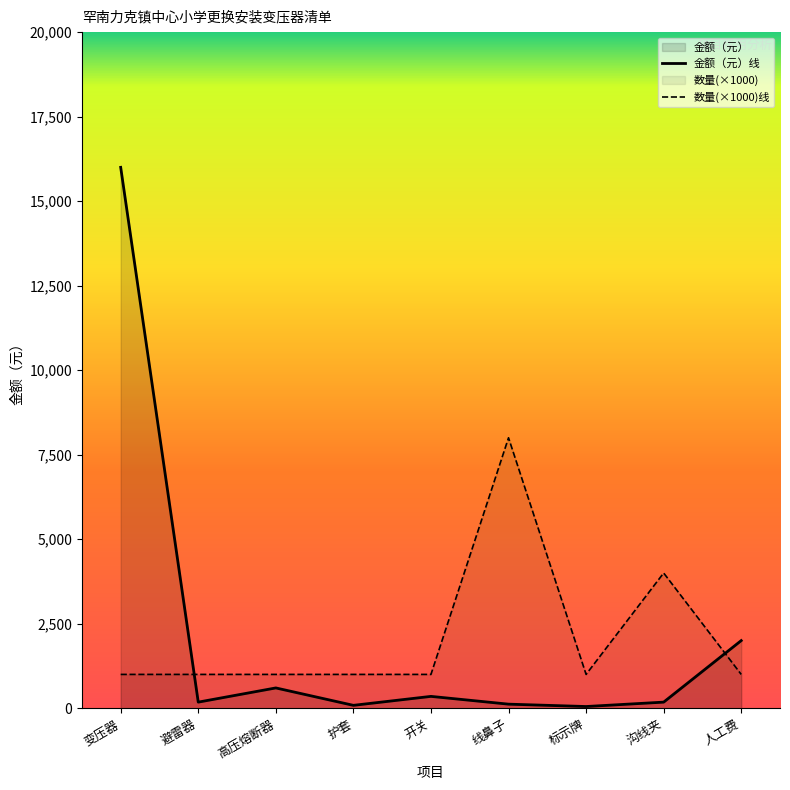

The value of 数量 at 变压器 is 534. True or false?

False